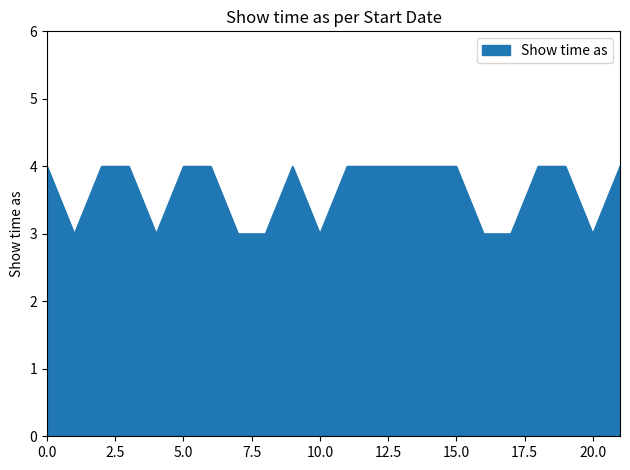

What is the smallest value displayed?

3